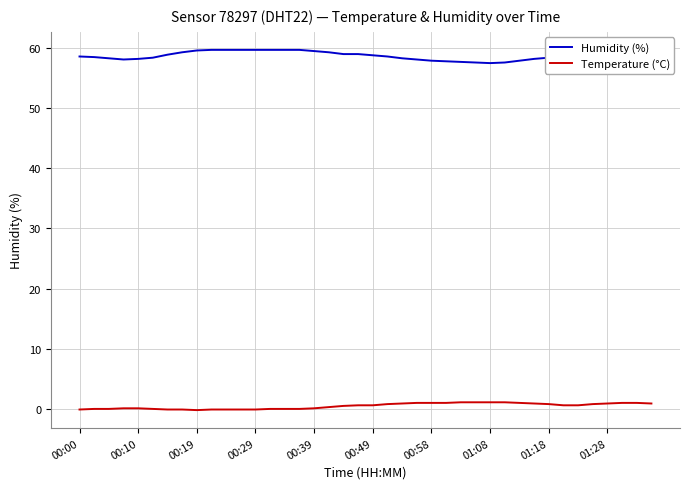

What is the minimum value shown in the chart?

-0.2